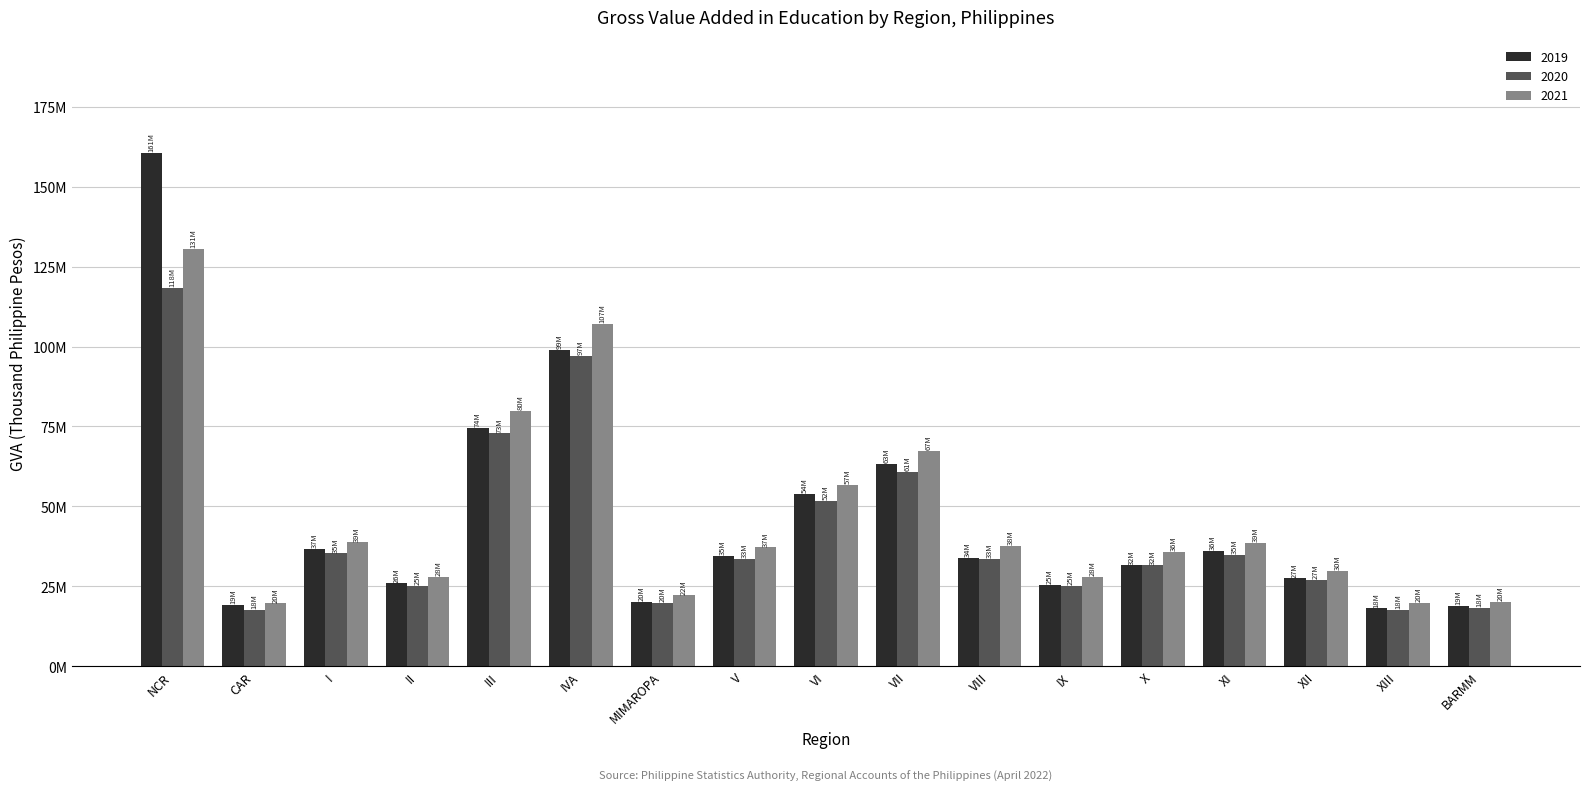

Is it true that 2021 equals 19862880.1 at XIII?

True